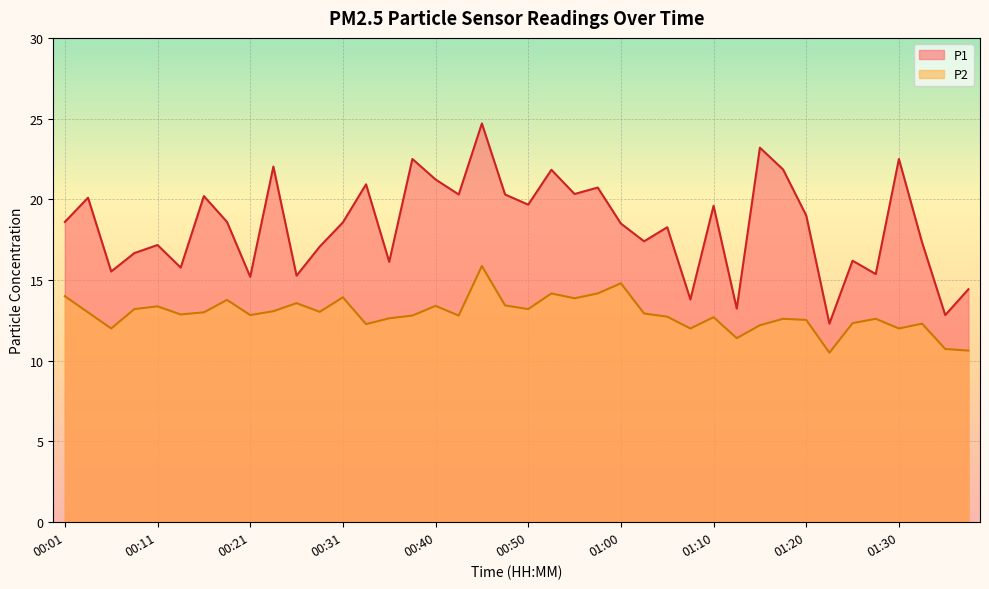

Which series has the widest spread of values?

P1